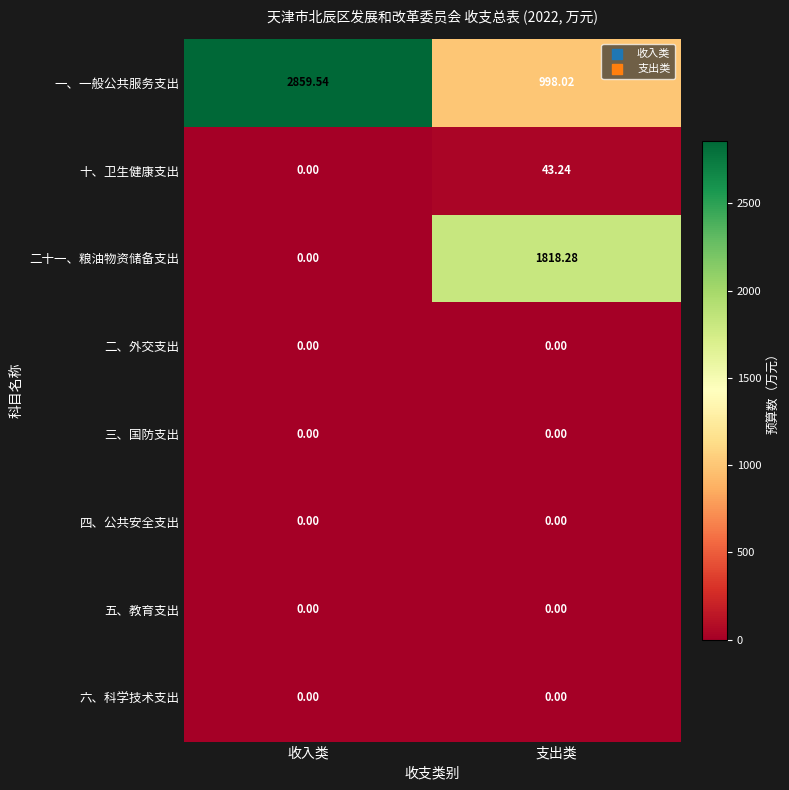

Between 收入类 and 支出类, which series saw the biggest shift?

一、一般公共服务支出